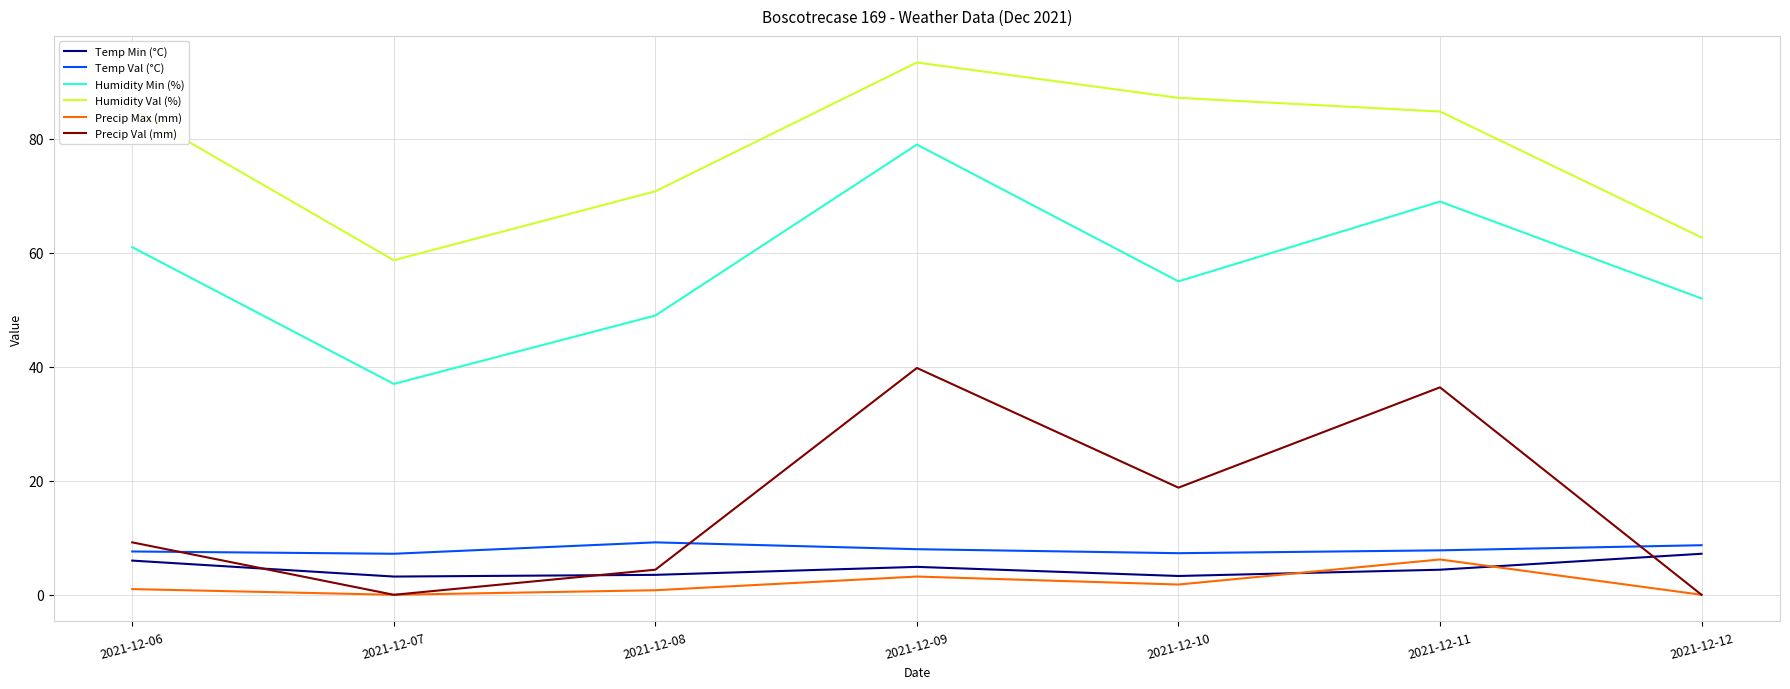

True or false: Temp Min (°C) has a value of 1.9 at 2021-12-12.

False